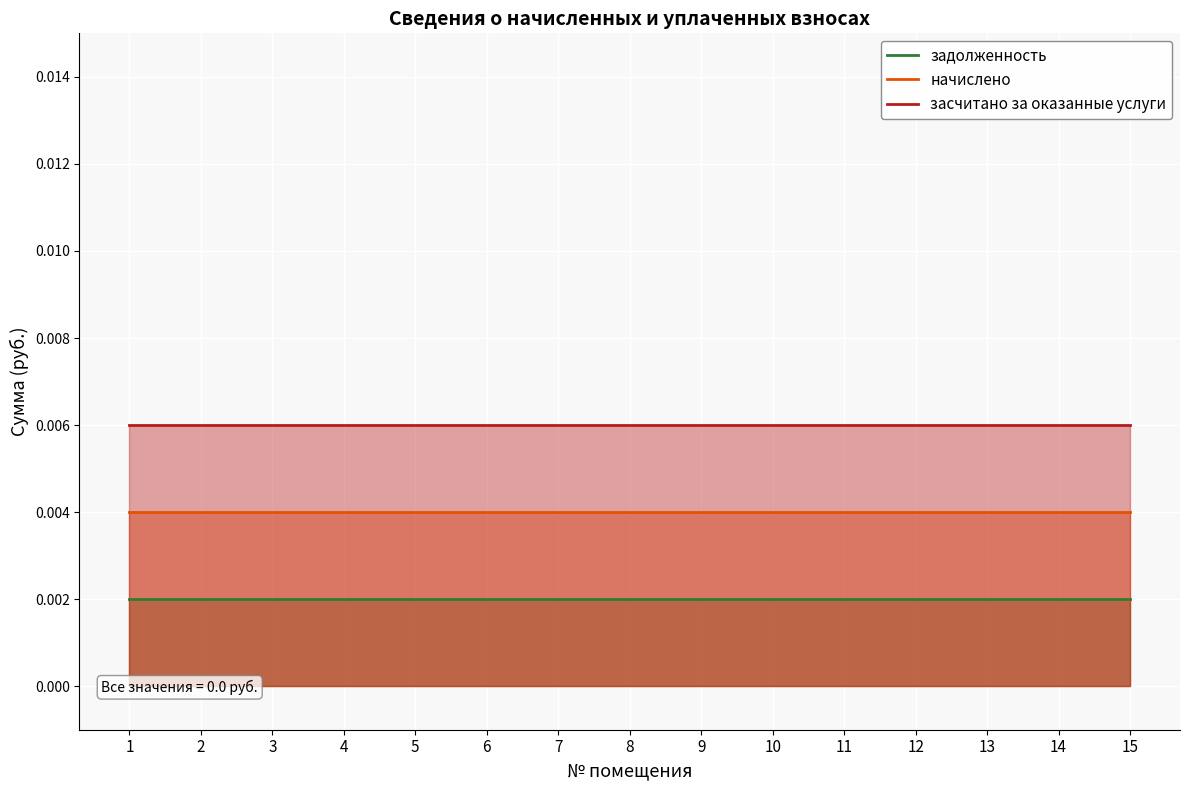

Which series has the widest spread of values?

задолженность